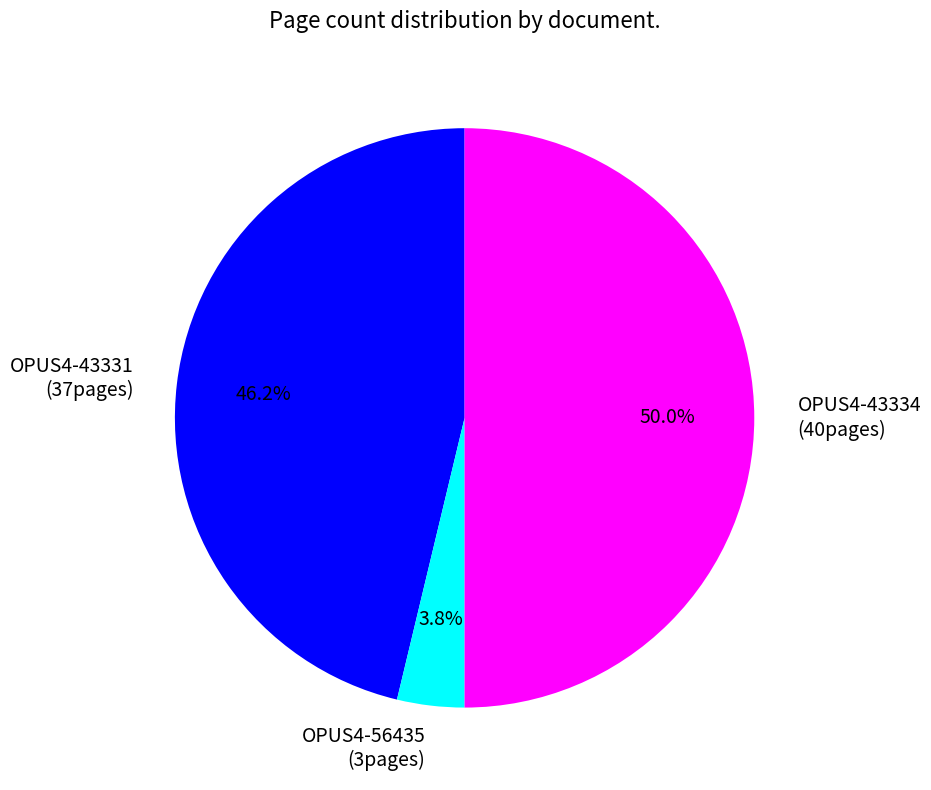

Combined, what portion of the pie is OPUS4-56435 and OPUS4-43331?

50.0%